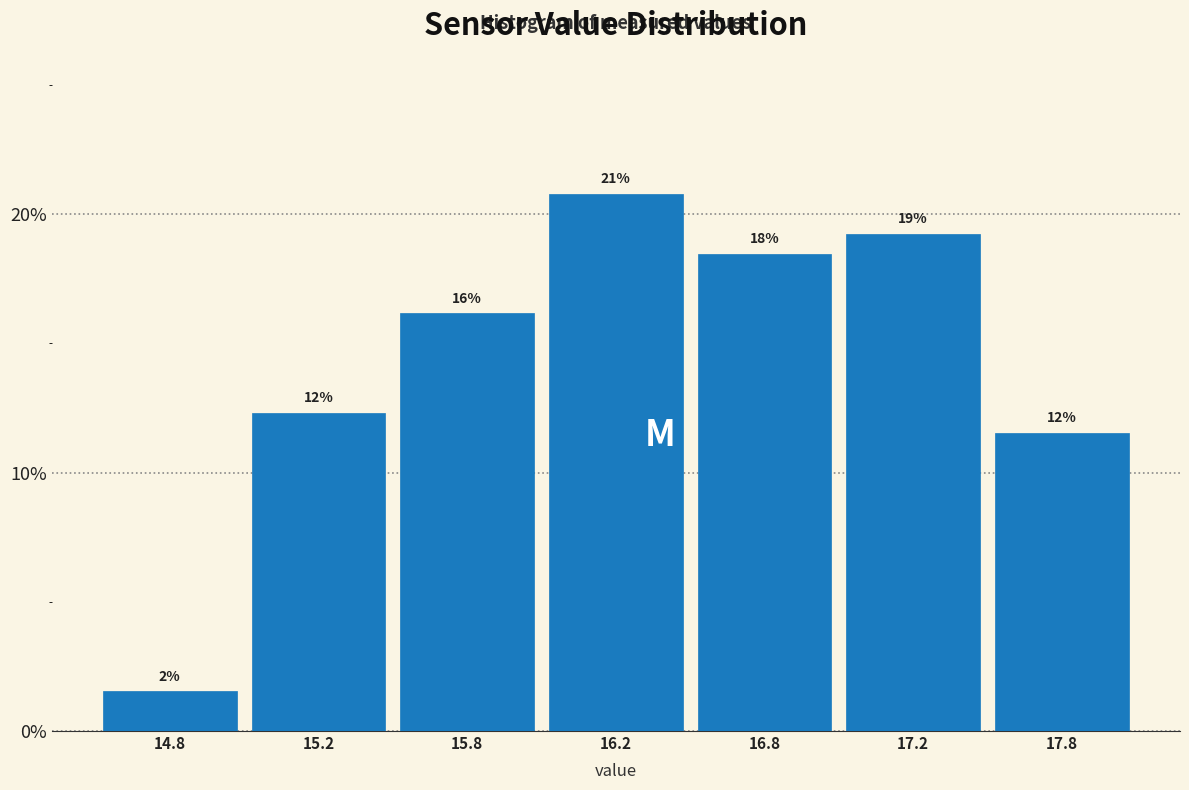

Does the chart contain any negative values?

No